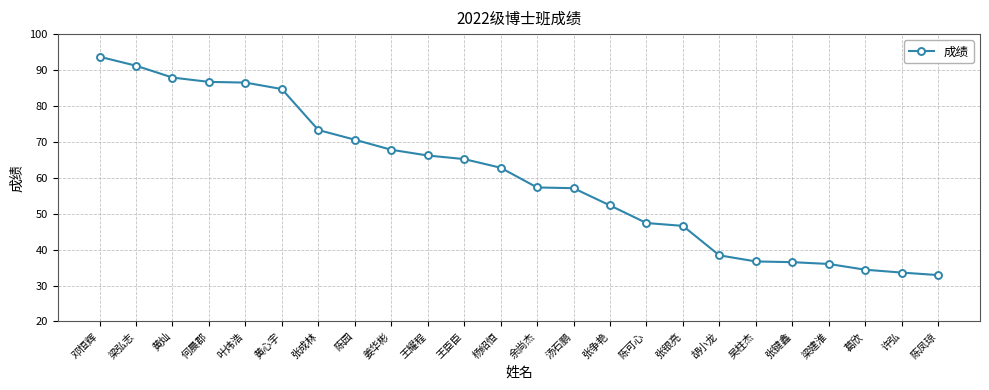

Which has a higher value, 张银亮 or 胡小龙?

张银亮